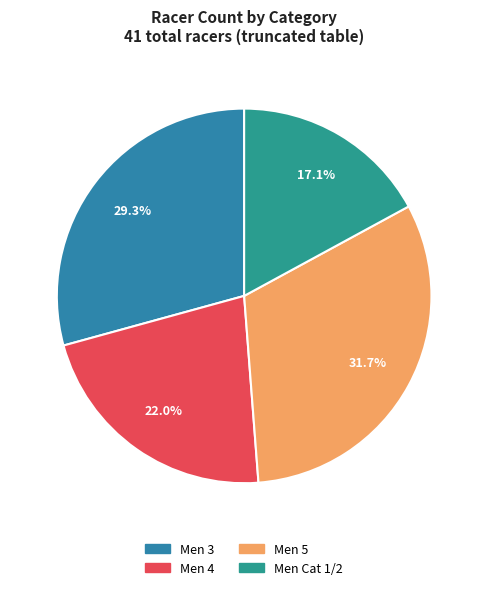

Count the number of slices in the pie.

4